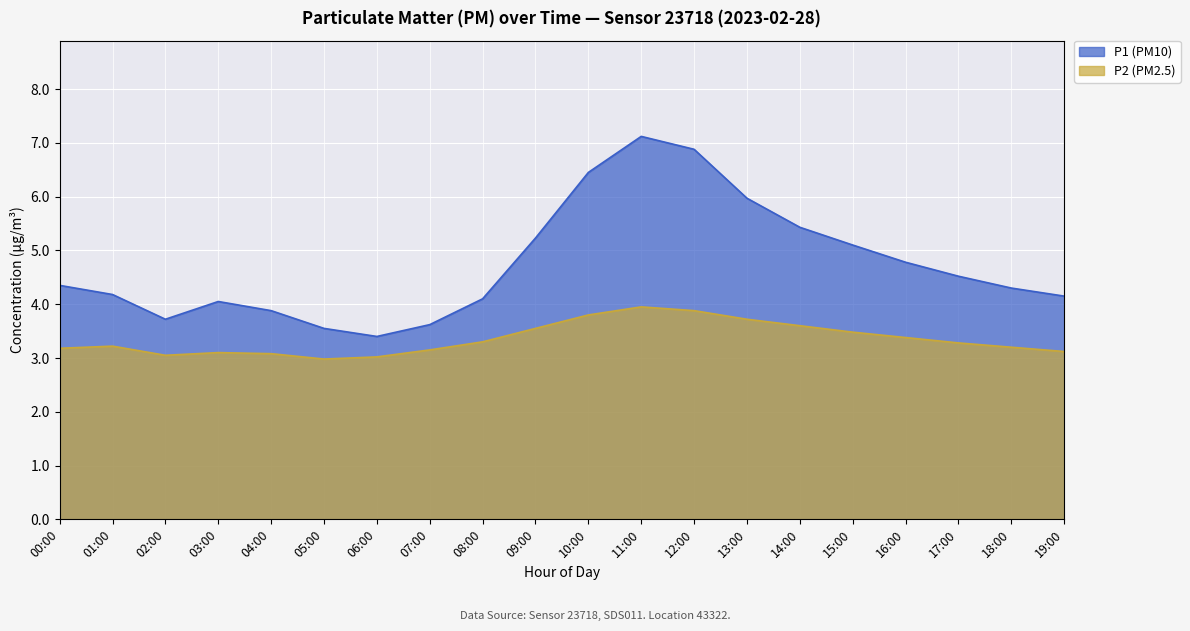

What is the difference between the second highest and second lowest values in the P1 (PM10) series?

3.3